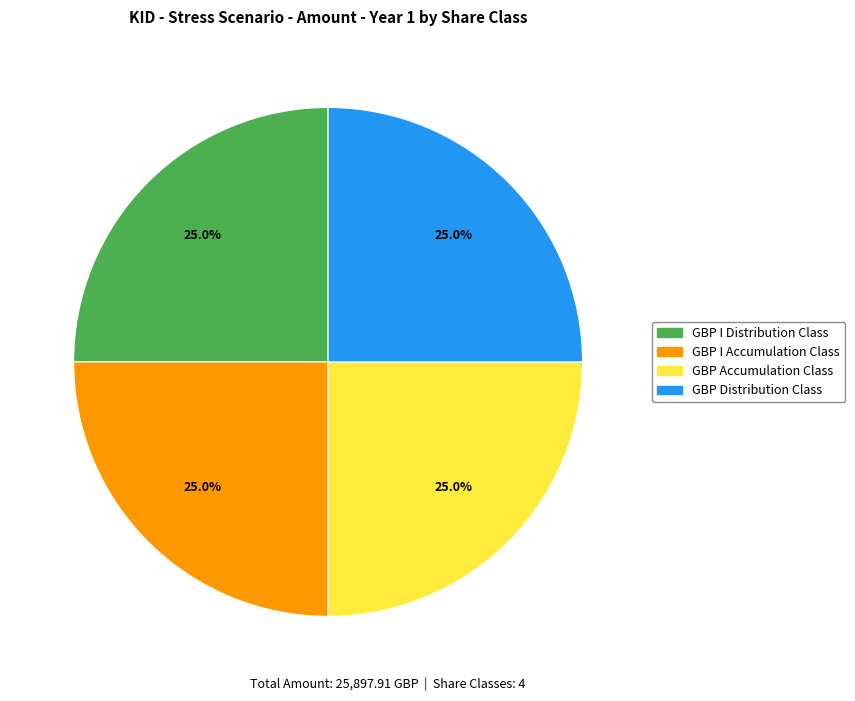

How many segments does this pie chart have?

4